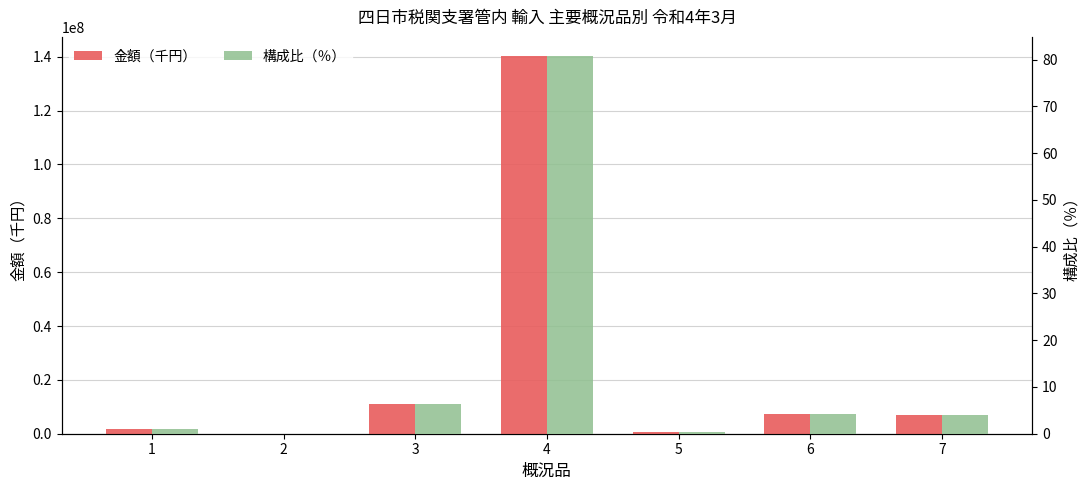

What is the difference between the highest and lowest values at 6?

7389335.7